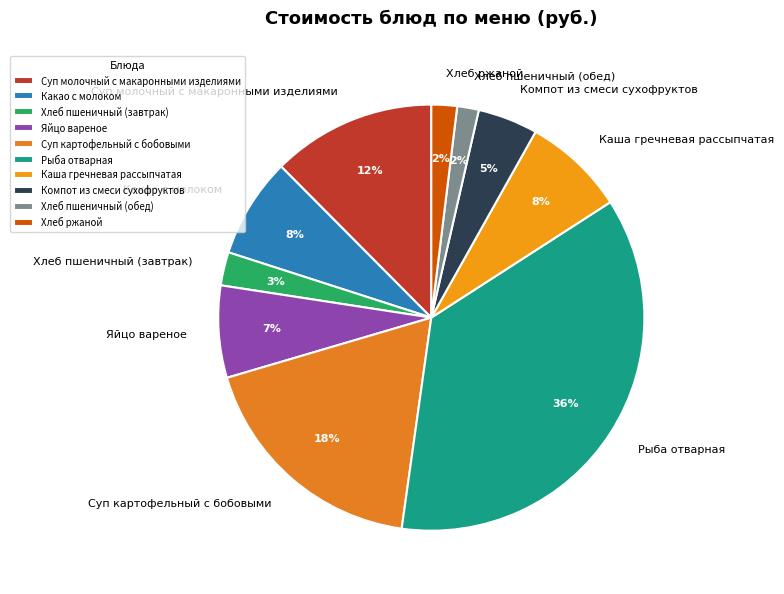

Does Суп картофельный с бобовыми represent more than half of the total?

No